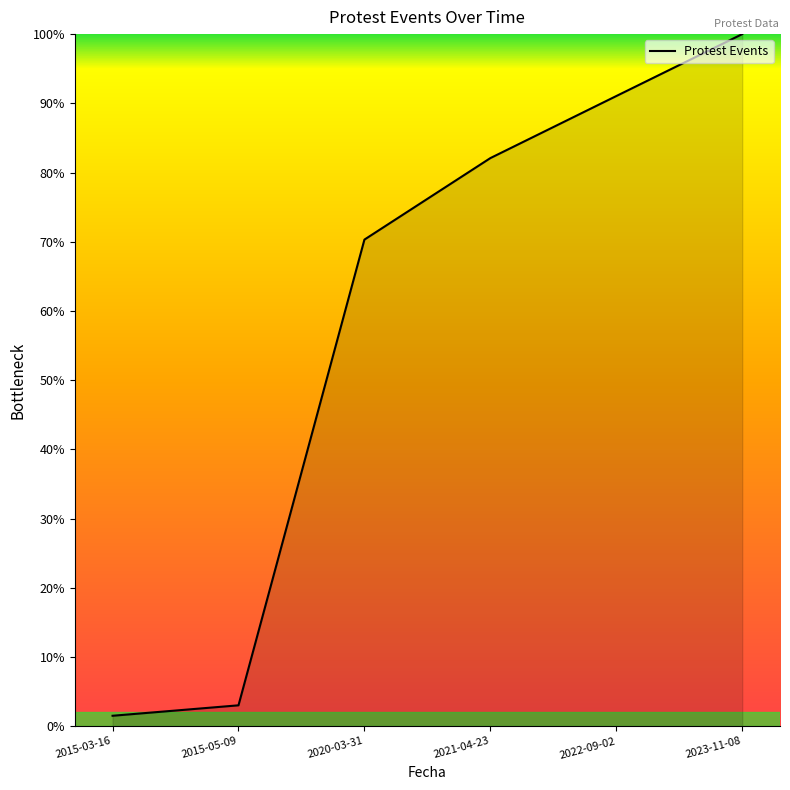

Is it true that the value at 2022-09-02 is 91.1?

True